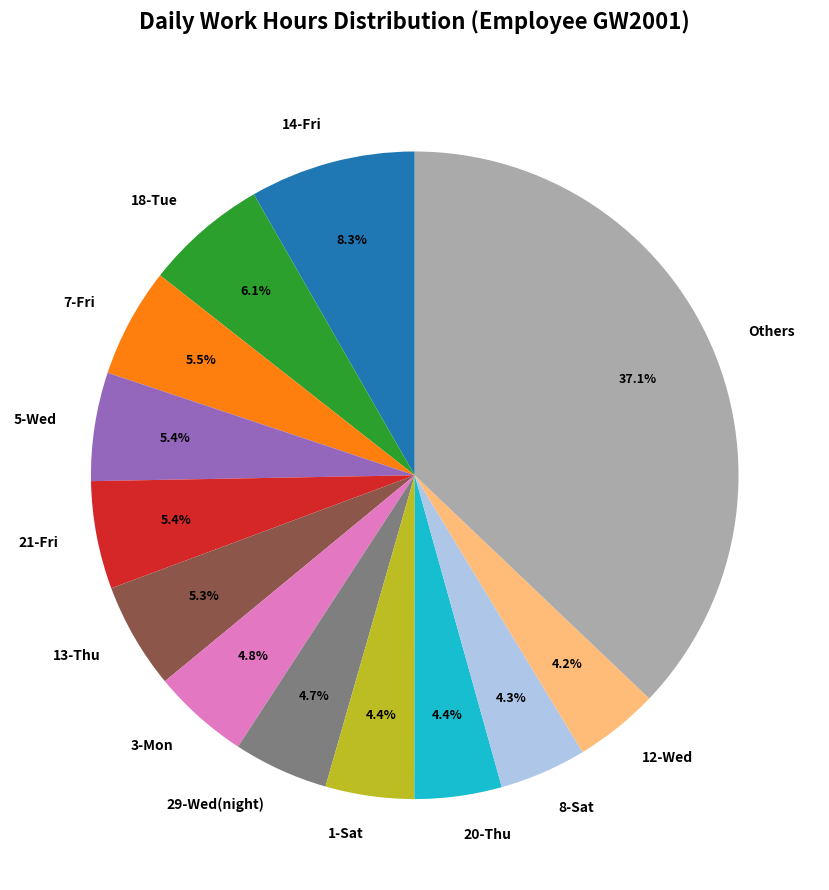

Combined, do 18-Tue and 12-Wed account for over 50%?

No